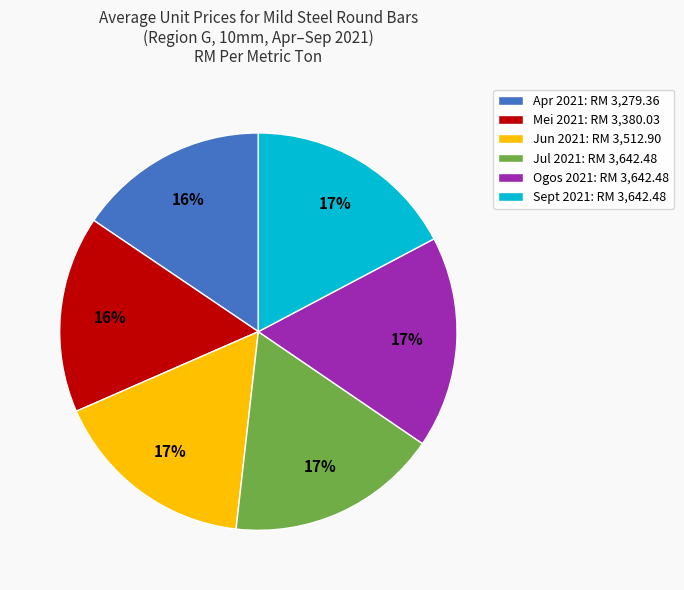

To the nearest percent, what is the average slice percentage?

17%